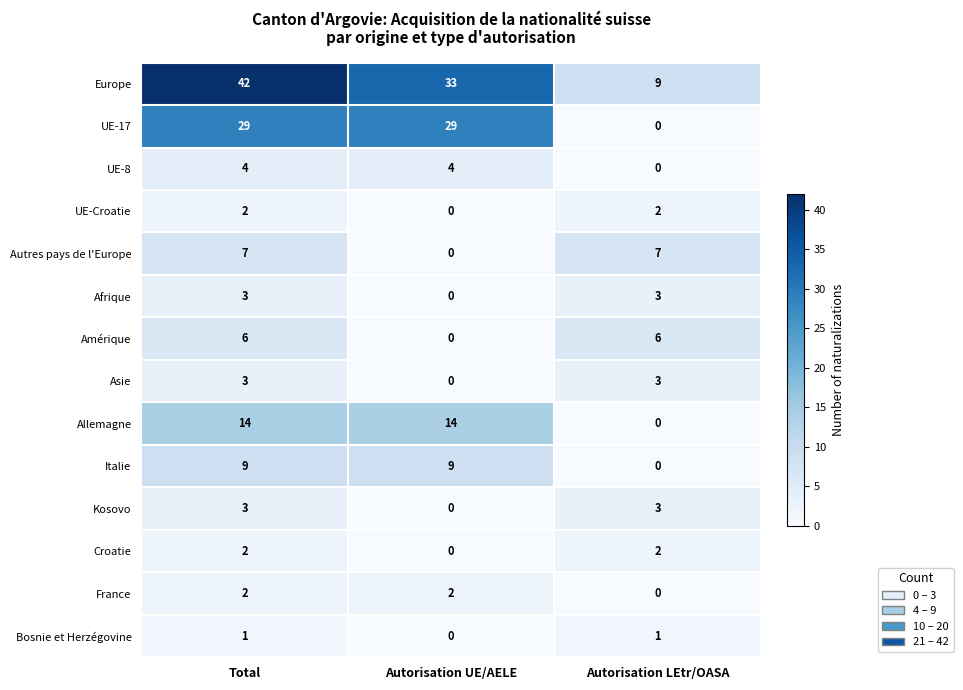

How many distinct data groups are displayed?

14